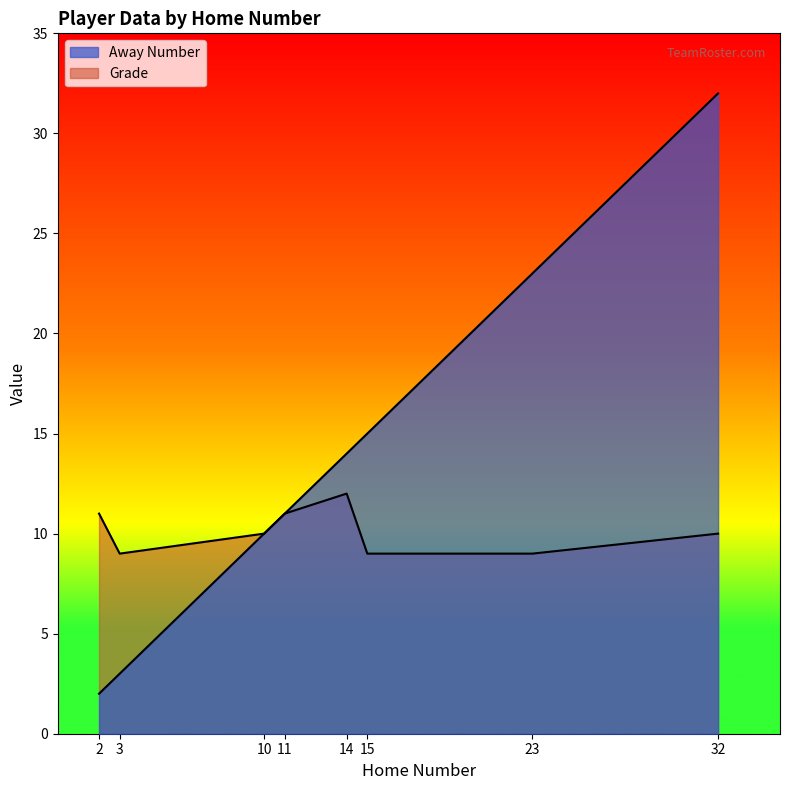

What is the difference between the highest and lowest values at 14?

2